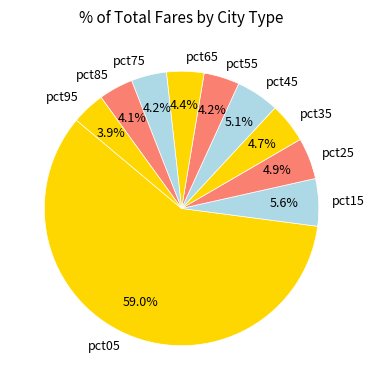

What percentage is the pct95 slice, to the nearest percent?

4%